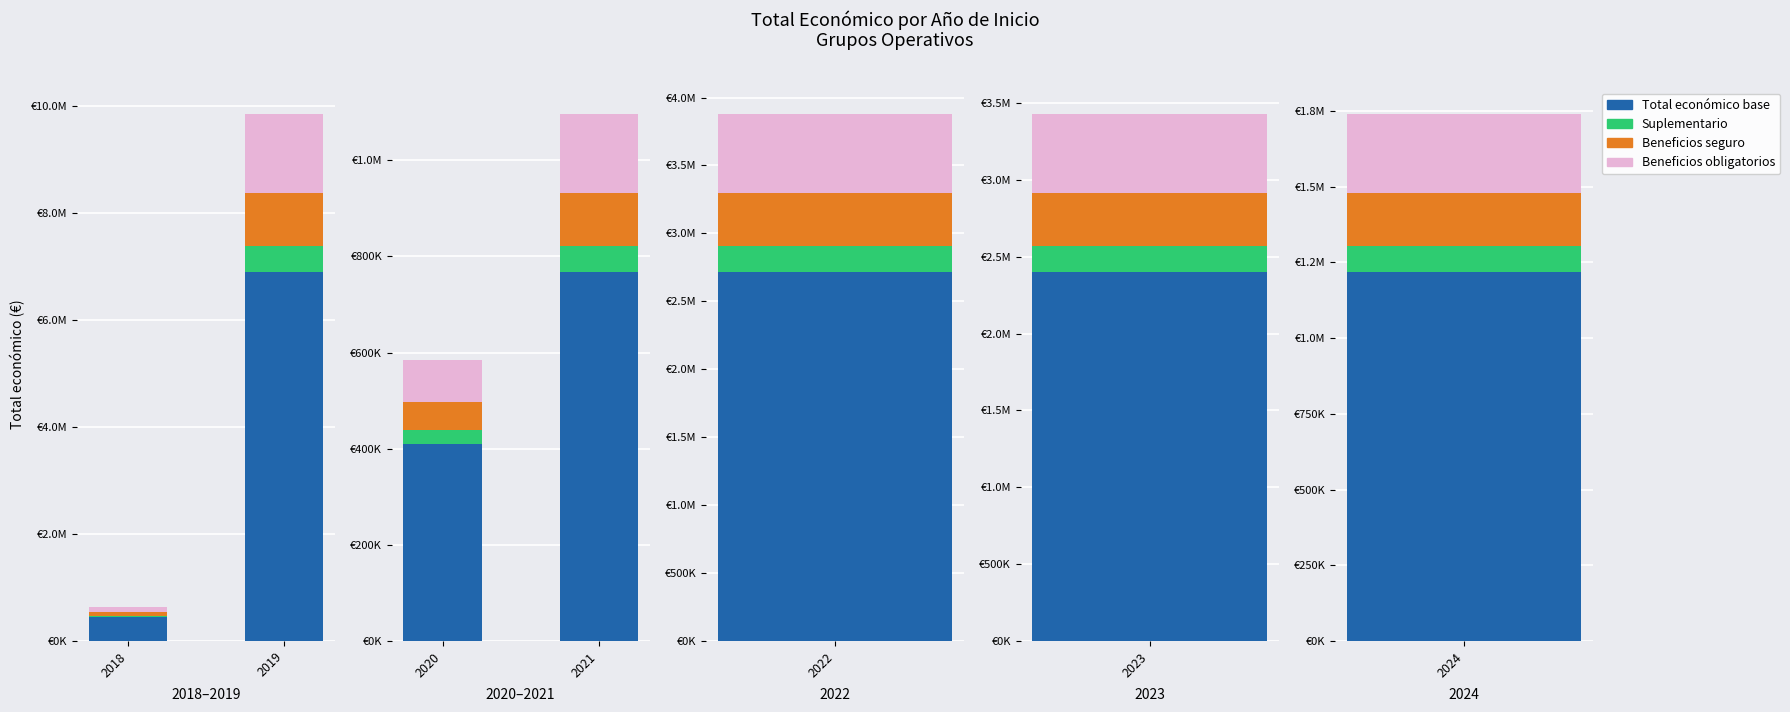

What are all the series names shown in the legend?

Total económico base, Suplementario, Beneficios seguro, Beneficios obligatorios